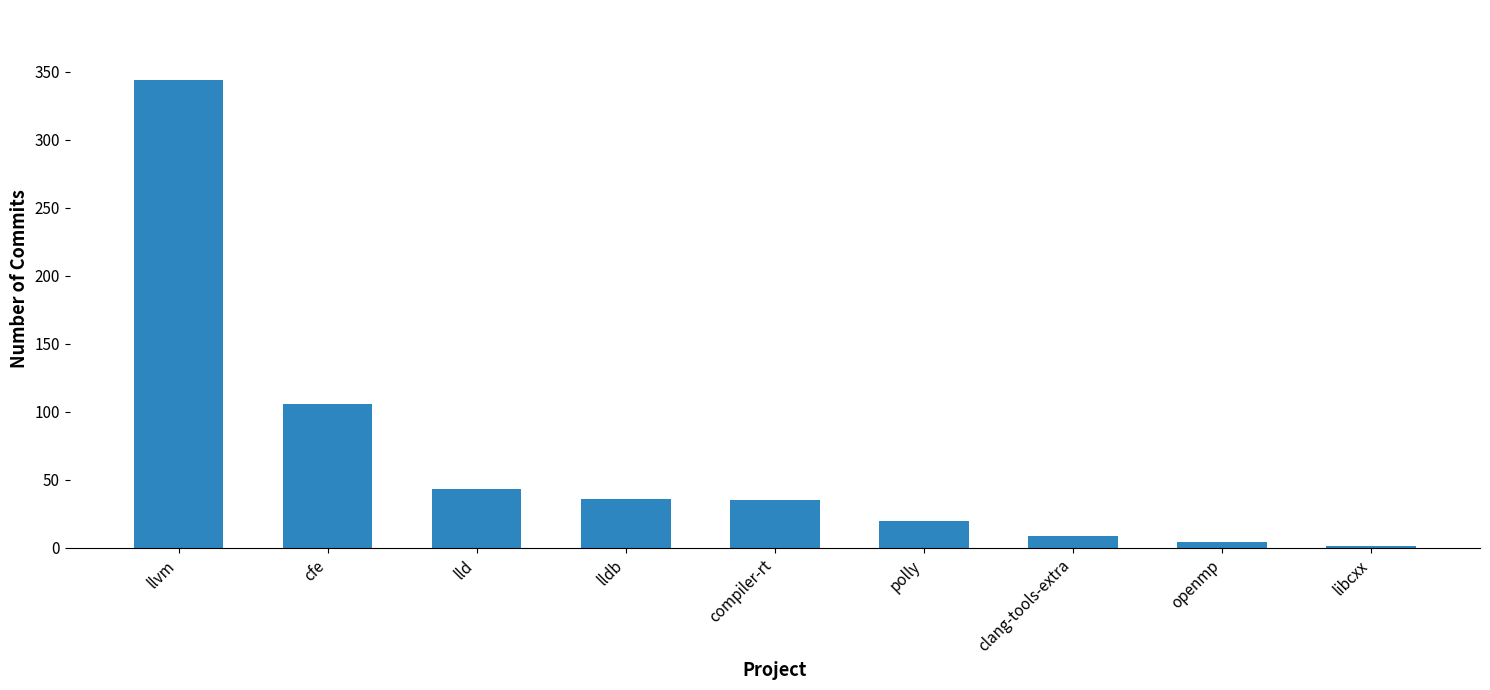

What is the maximum value shown in the chart?

344